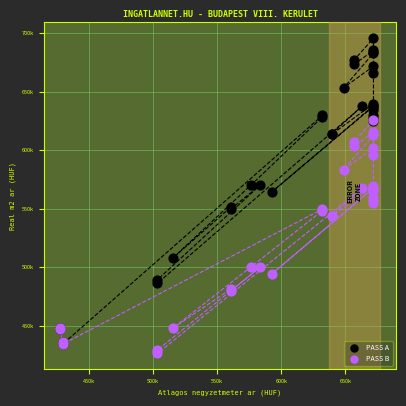

Which series contains the lowest Y value?

PASS B